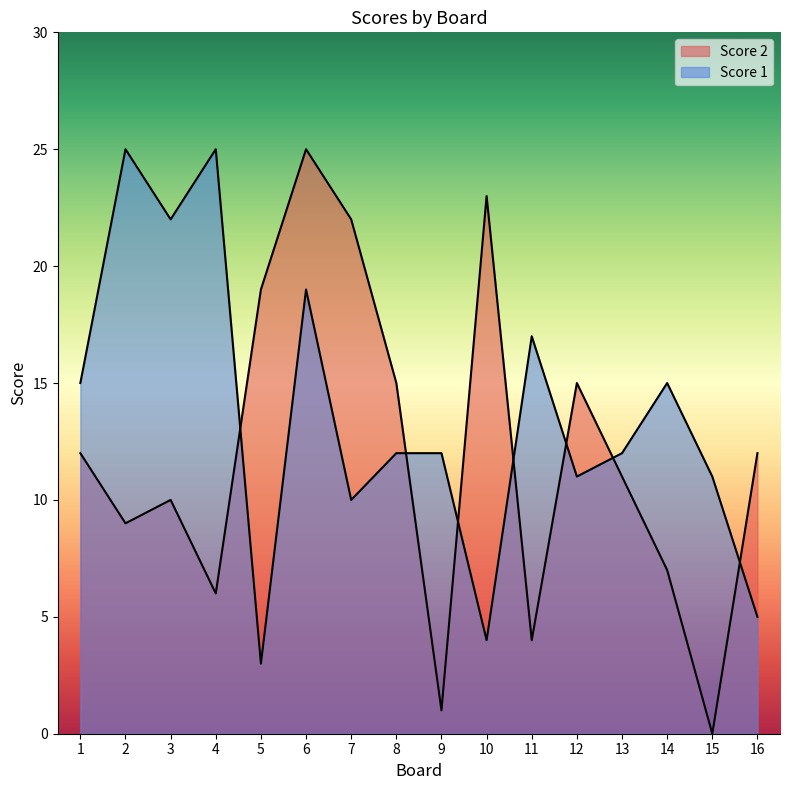

Reading left to right, list all the values displayed in this chart.

Score 2: 12	9	10	6	19	25	22	15	1	23	4	15	11	7	0	12
Score 1: 15	25	22	25	3	19	10	12	12	4	17	11	12	15	11	5